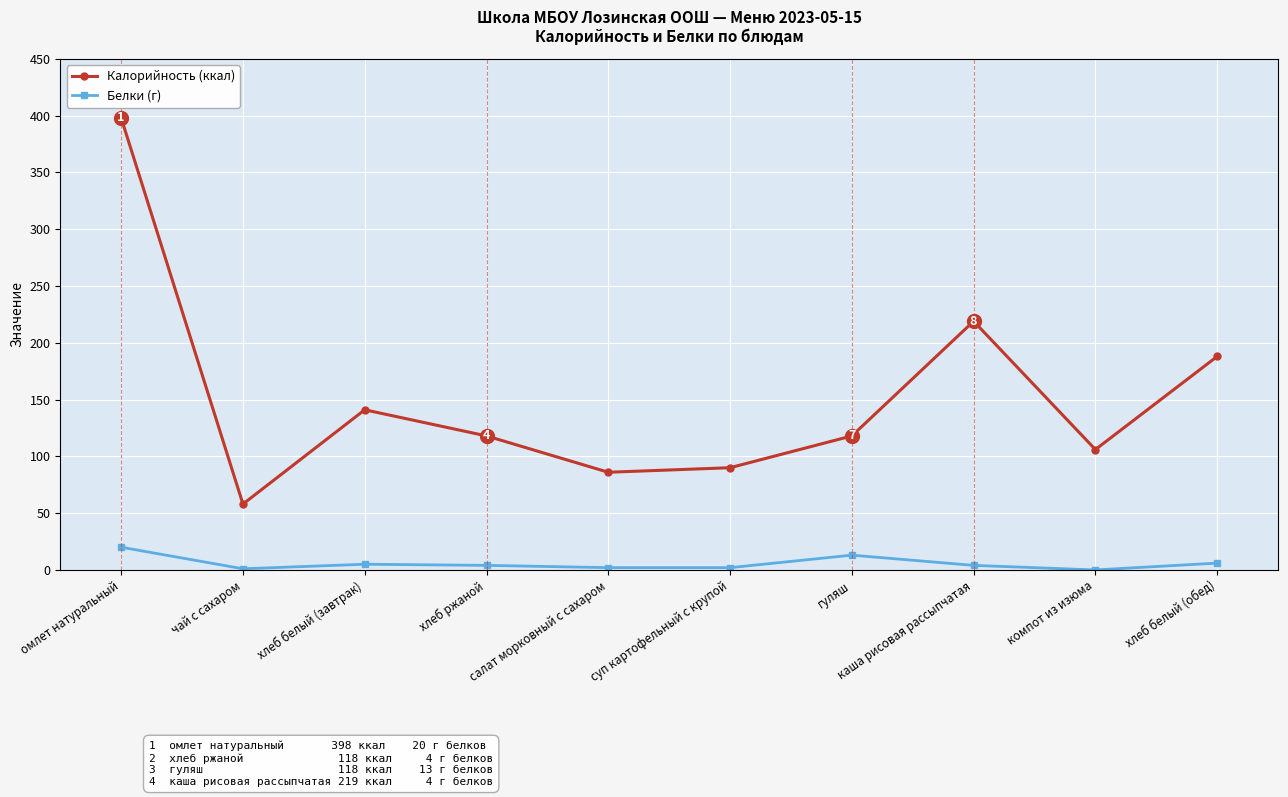

What is the highest value of the Калорийность (ккал) series?

398